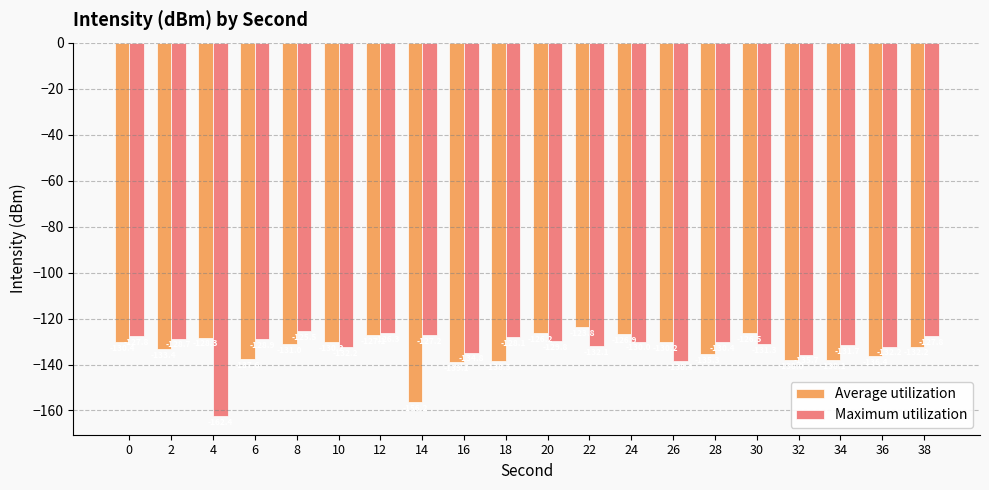

What is the difference between the Maximum utilization values at 30 and 12?

4.9